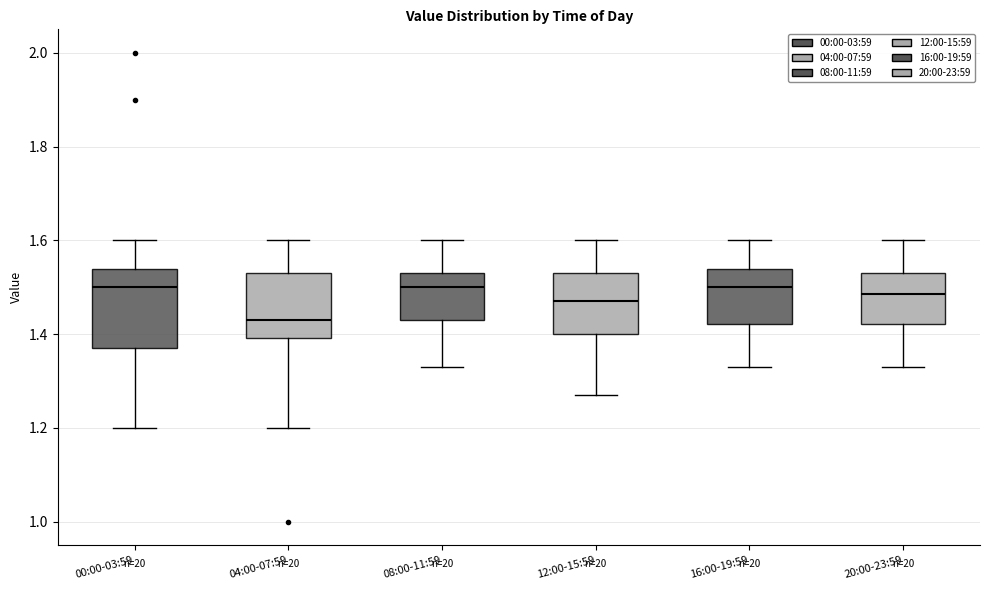

Comparing the boxes themselves (not the whiskers), which one is the tallest?

00:00-03:59